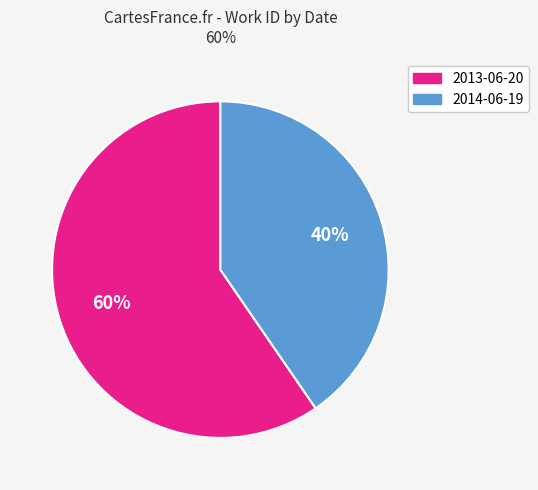

Is the sum of 2013-06-20 and 2014-06-19 greater than half?

Yes